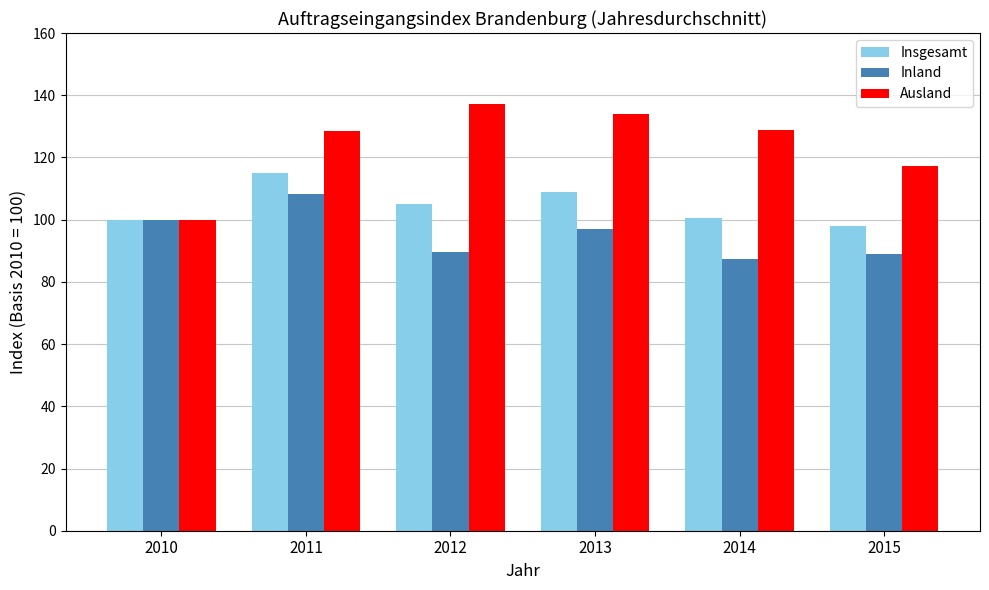

Is the value of Insgesamt at 2014 greater than the value of Inland at 2011?

No